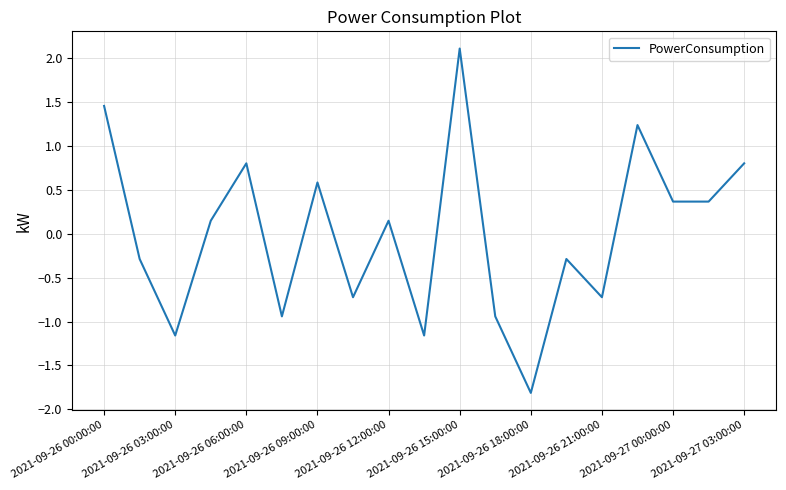

What is the smallest value displayed?

-1.8